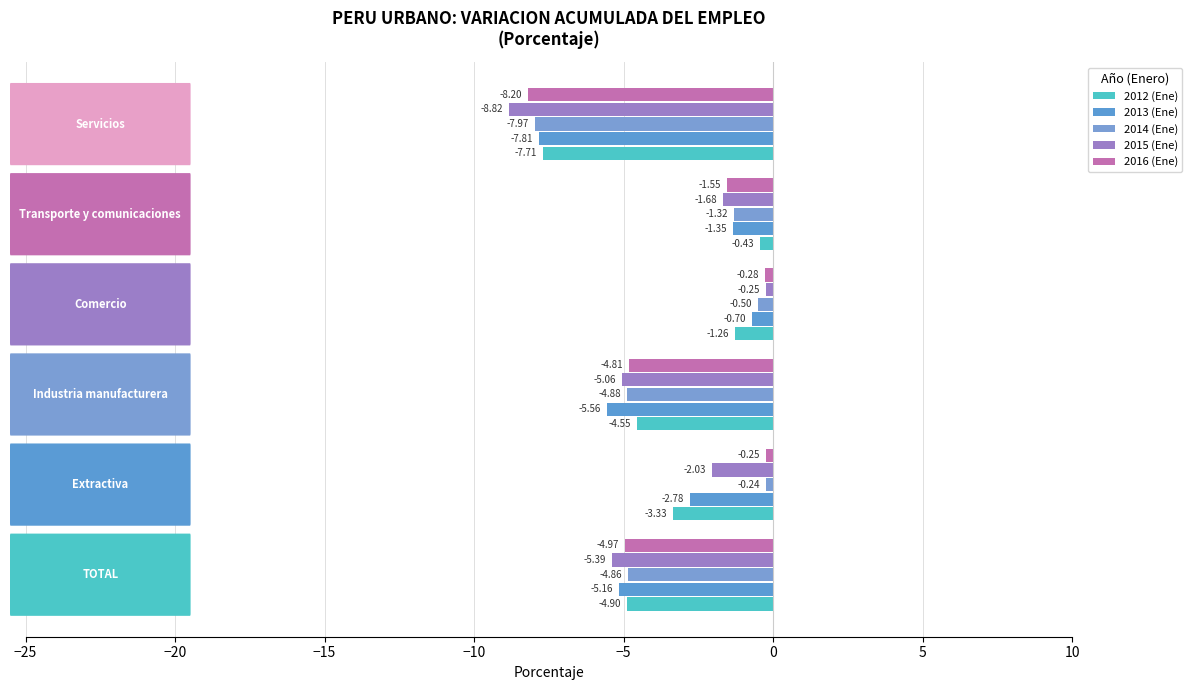

How many categories are shown in the chart?

6